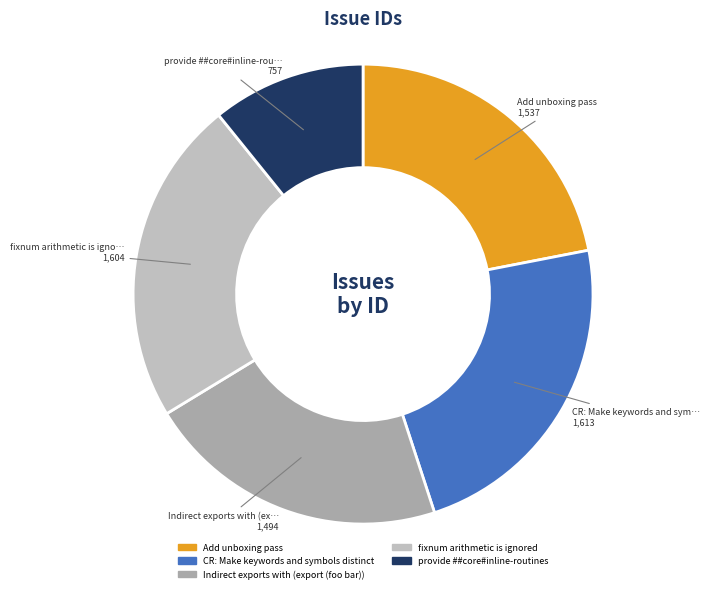

To the nearest percent, what is the difference between the Indirect exports with (export (foo bar)) and provide ##core#inline-routines slice percentages?

11%